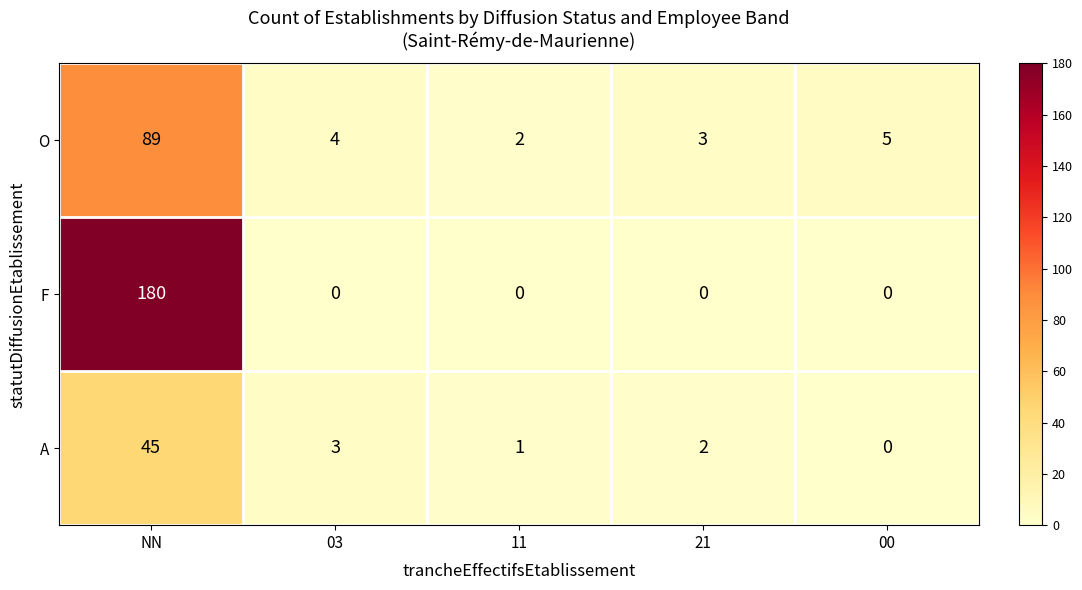

Reading left to right, transcribe all the data shown in this chart.

O: 89	4	2	3	5
F: 180	0	0	0	0
A: 45	3	1	2	0